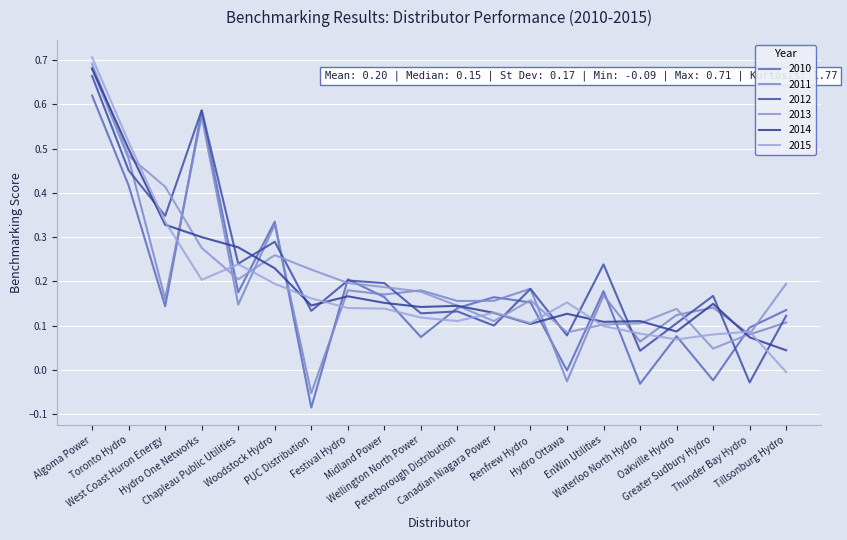

Is this an area chart (filled region under the line)?

No